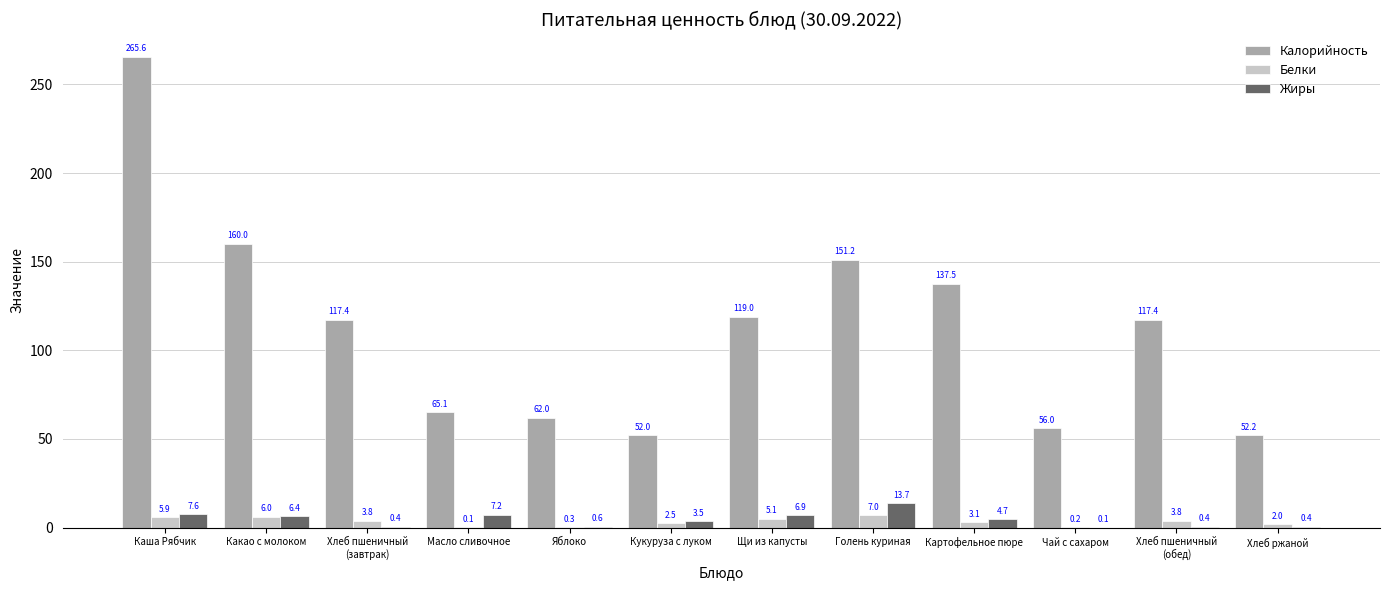

The Жиры series shows 7.2 at Масло сливочное. True or false?

True